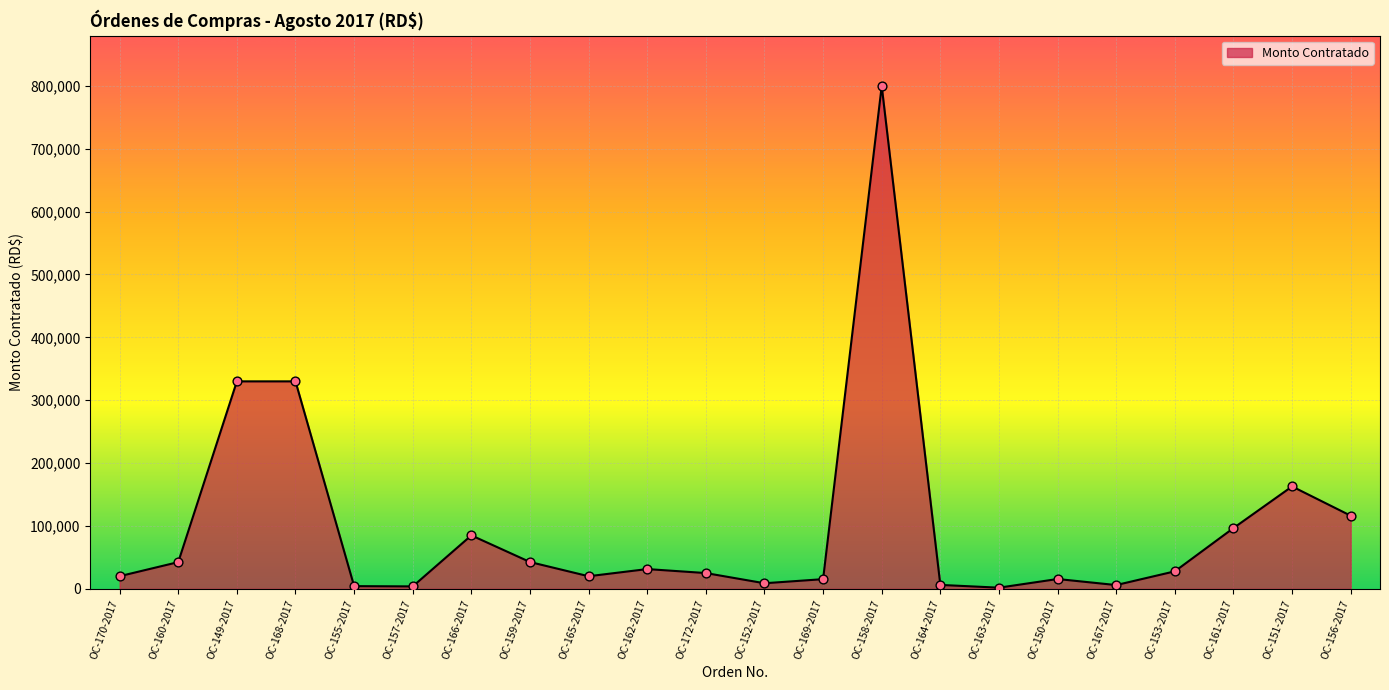

What is the change in value from OC-168-2017 to OC-169-2017?

-314660.0